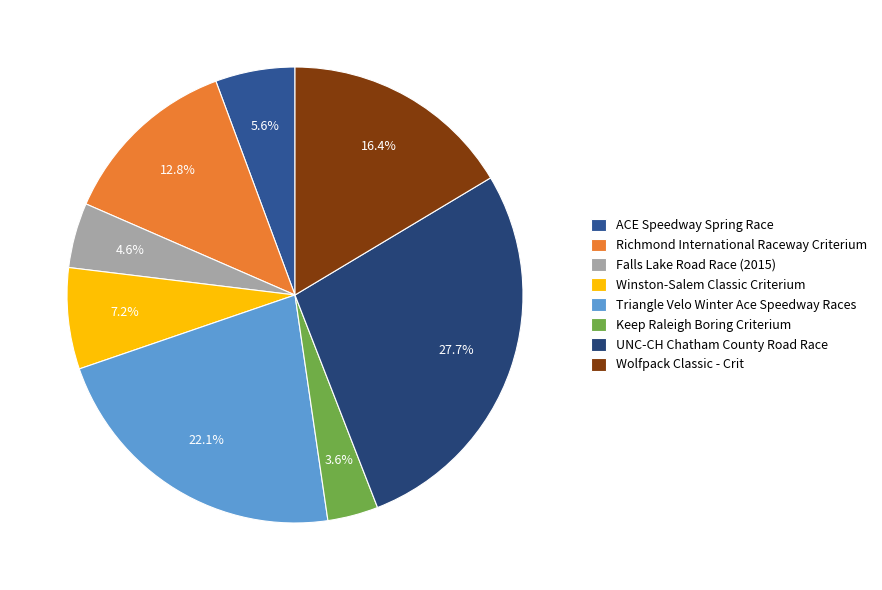

Which category has the smallest portion of the pie?

Keep Raleigh Boring Criterium